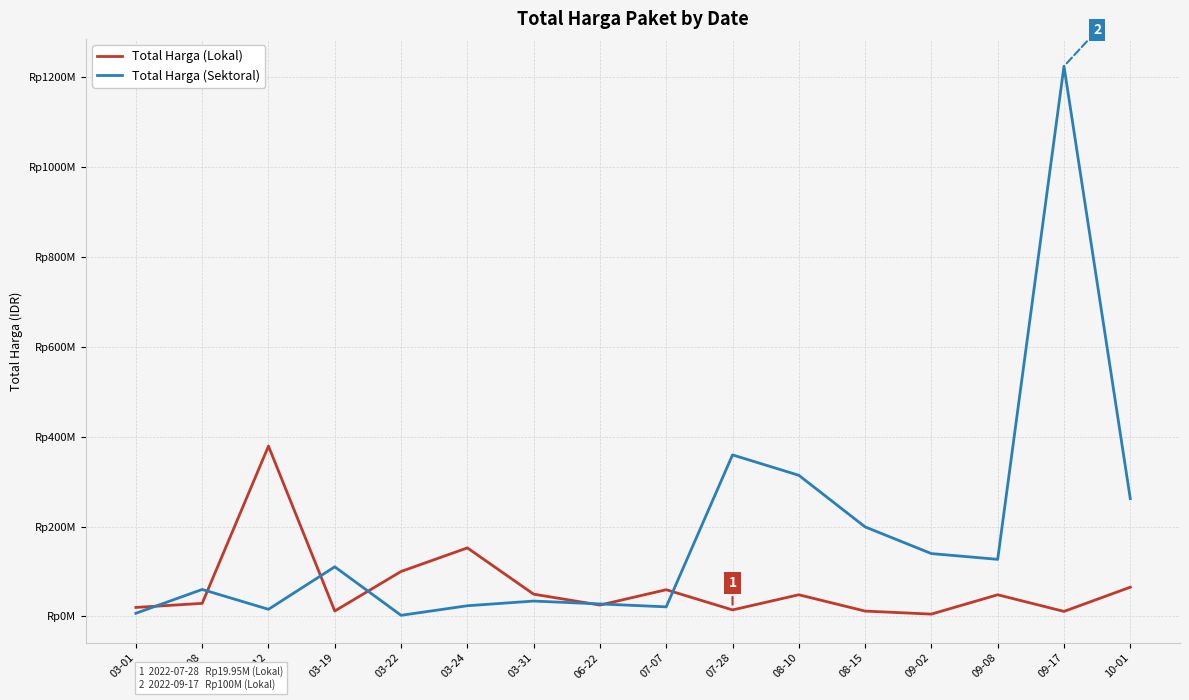

Reading left to right, extract all data points from this chart.

Total Harga (Lokal): 03-01=19950000	03-08=29000000	03-12=379075000	03-19=12000000	03-22=100000000	03-24=152477000	03-31=49478000	06-22=25200000	07-07=59375000	07-28=14400000	08-10=48140000	08-15=11800000	09-02=5093000	09-08=48140000	09-17=11100000	10-01=65000000
Total Harga (Sektoral): 03-01=6936000	03-08=59935000	03-12=15787200	03-19=110389990	03-22=2395750	03-24=23680800	03-31=34132505	06-22=27720000	07-07=21231000	07-28=359500000	08-10=314121780	08-15=199200000	09-02=139800000	09-08=127000000	09-17=1224682000	10-01=262118150